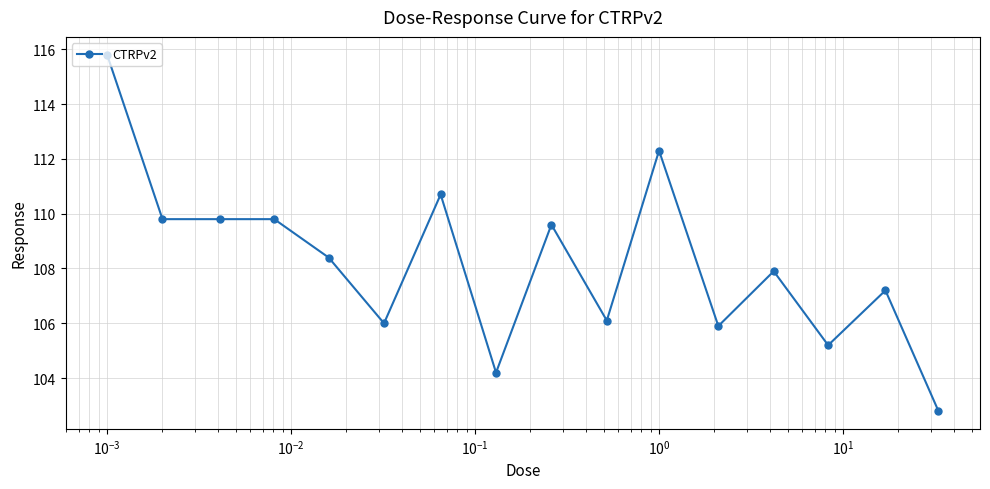

Reading right to left, what are all the values shown in this chart?

102.8	107.2	105.2	107.9	105.9	112.3	106.1	109.6	104.2	110.7	106.0	108.4	109.8	109.8	109.8	115.8